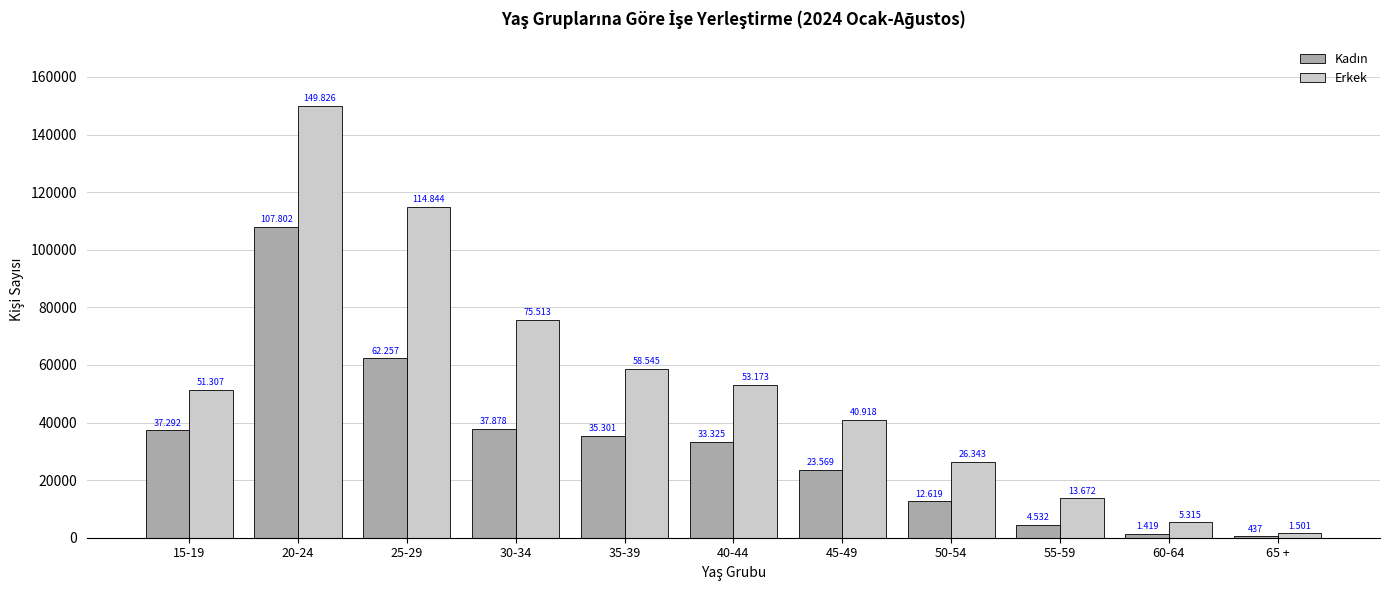

Are the bars horizontal?

No